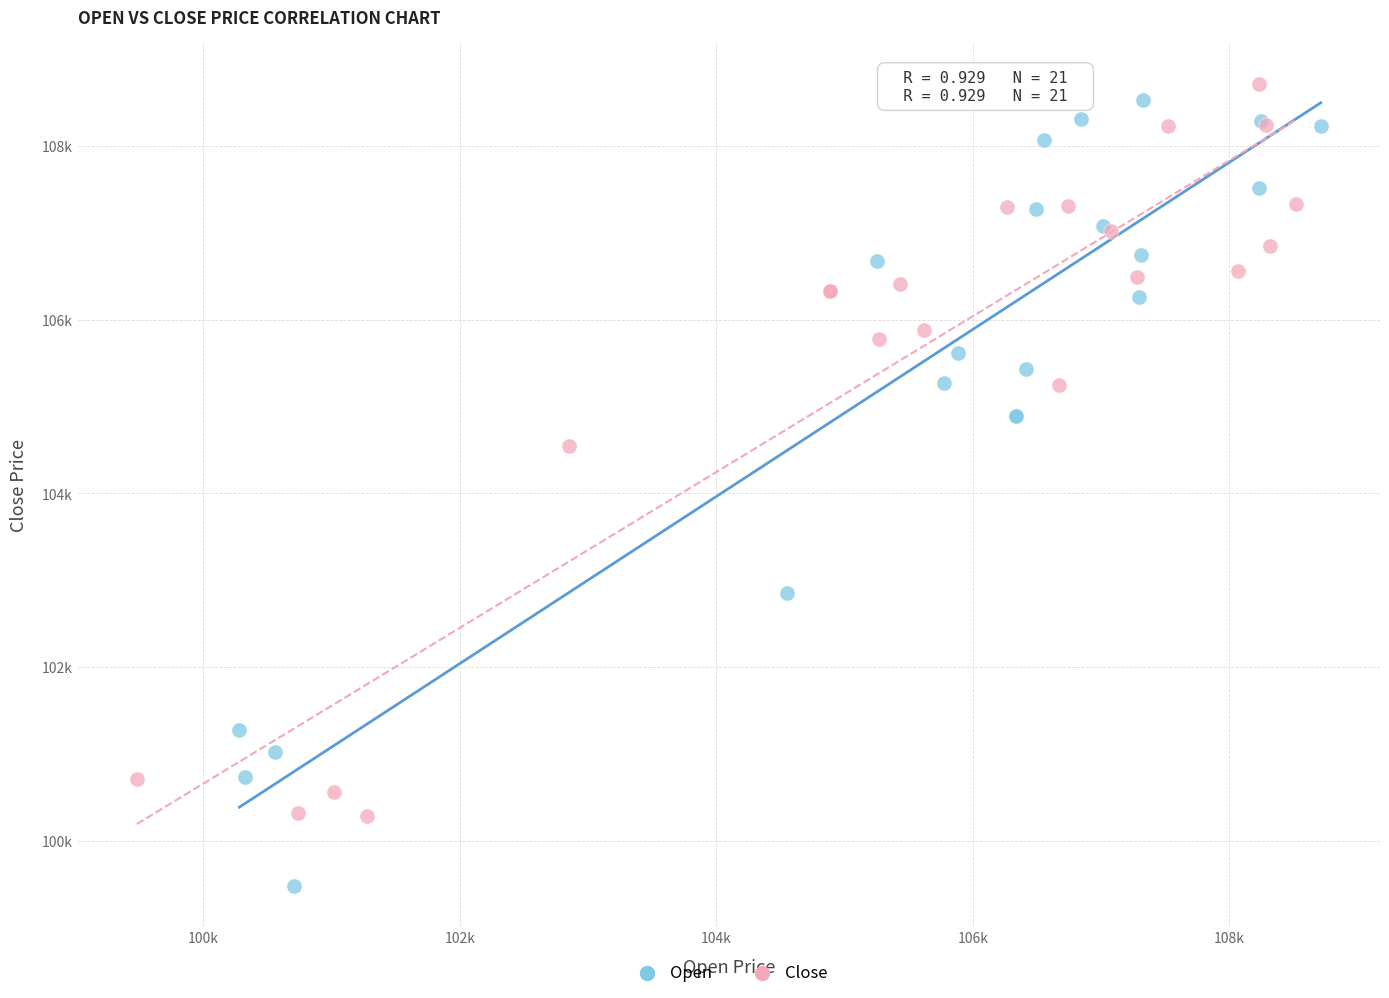

Which series contains the highest Y value?

Close